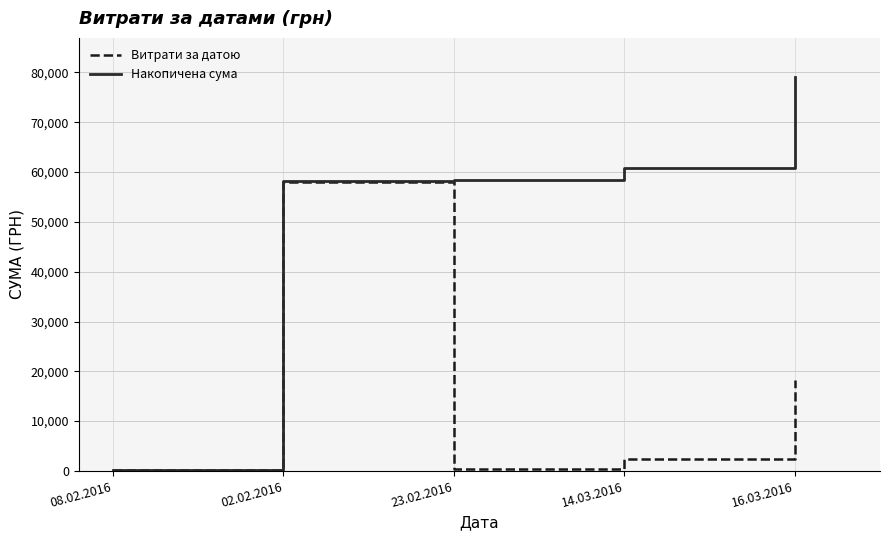

Is this an area chart (filled region under the line)?

No